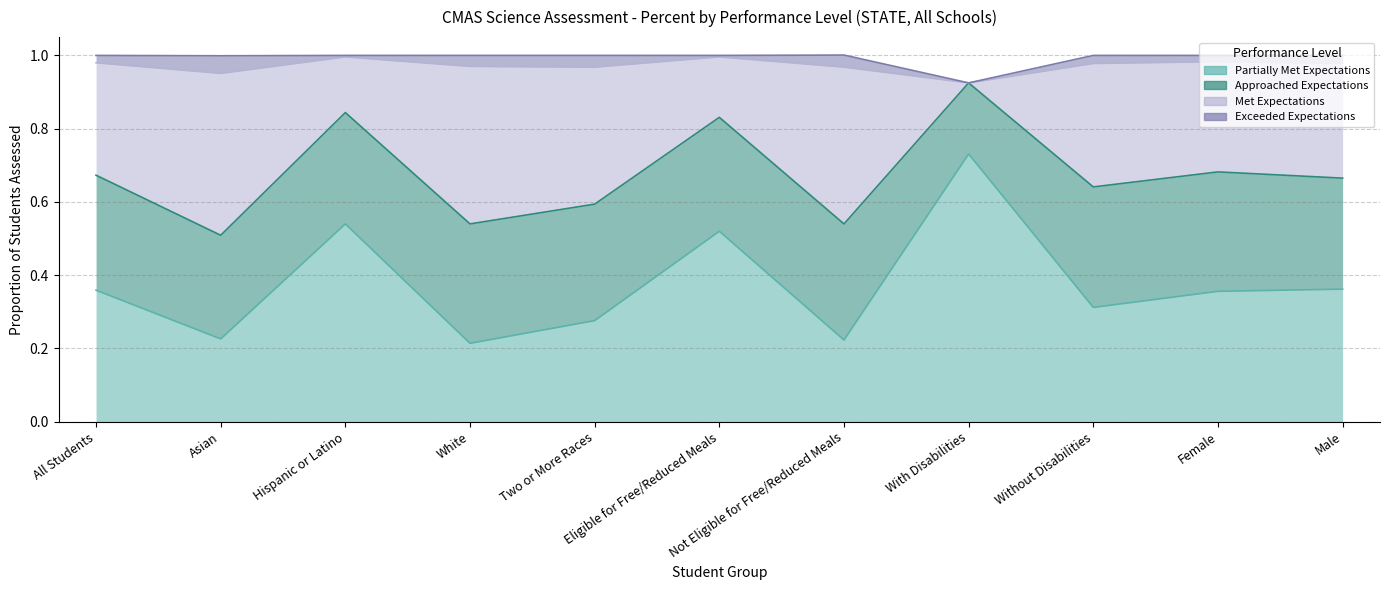

Count the Partially Met Expectations values in the range 0 to 1.

11